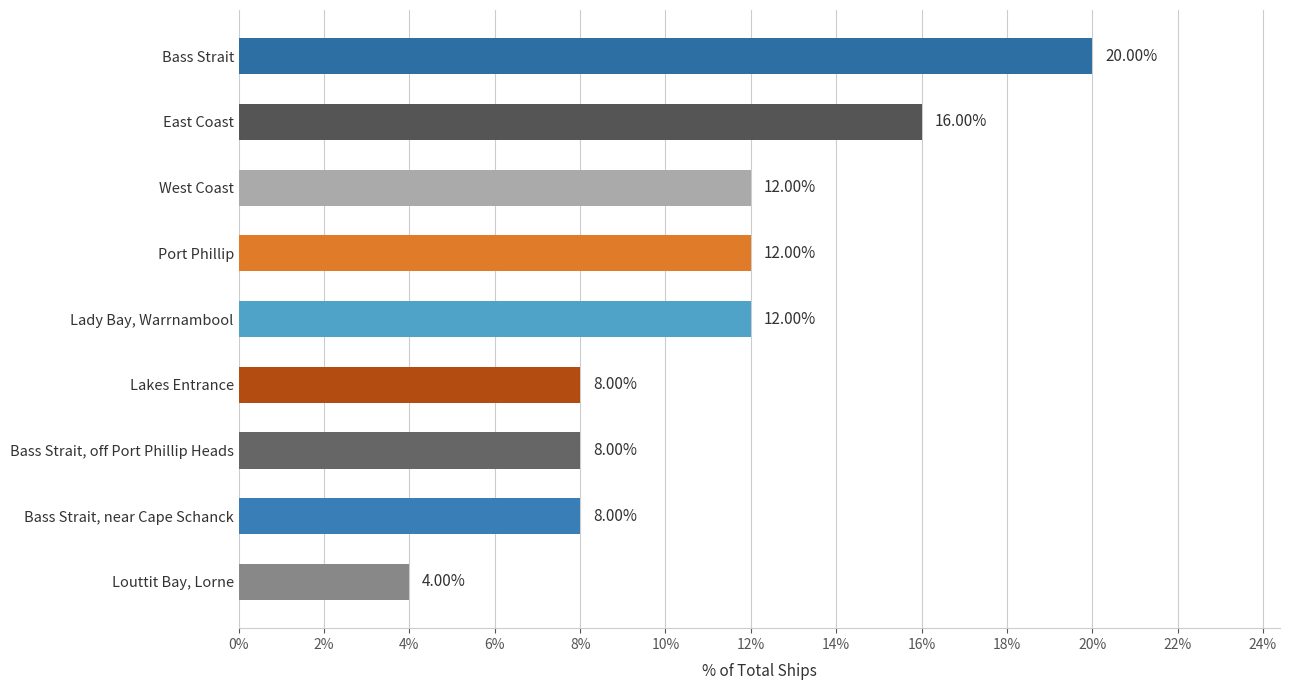

Approximately how many times larger is the value at West Coast compared to Louttit Bay, Lorne?

3.0